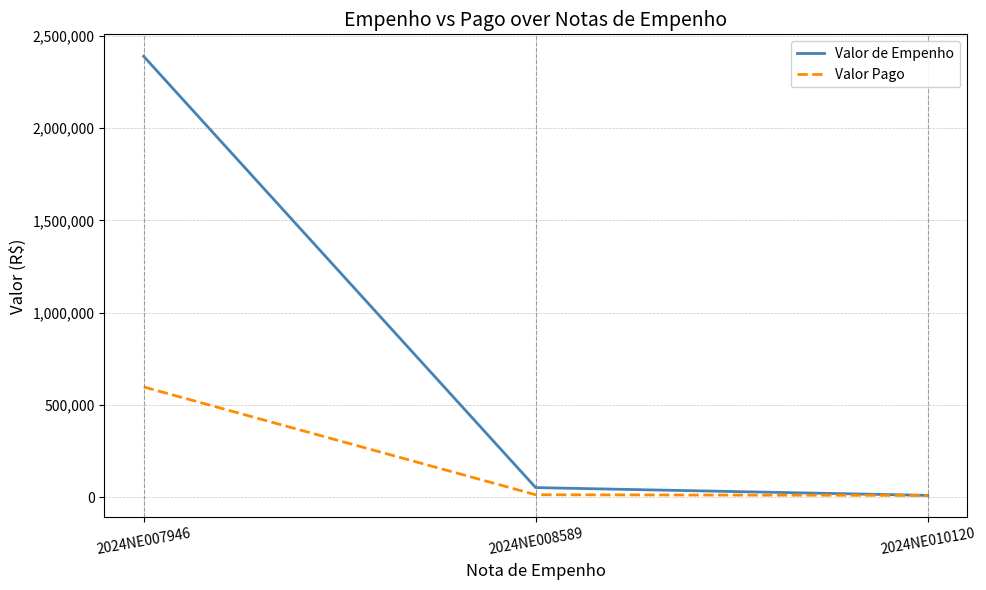

Which series has the largest total across all categories?

Valor de Empenho